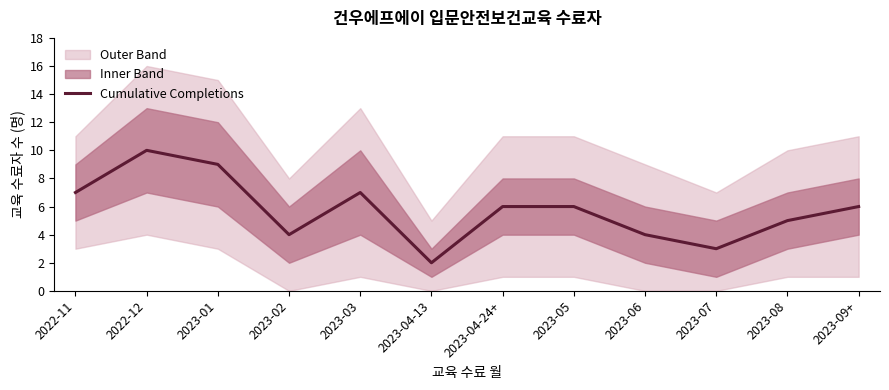

The value of Cumulative Completions at 2023-06 is 3. True or false?

False